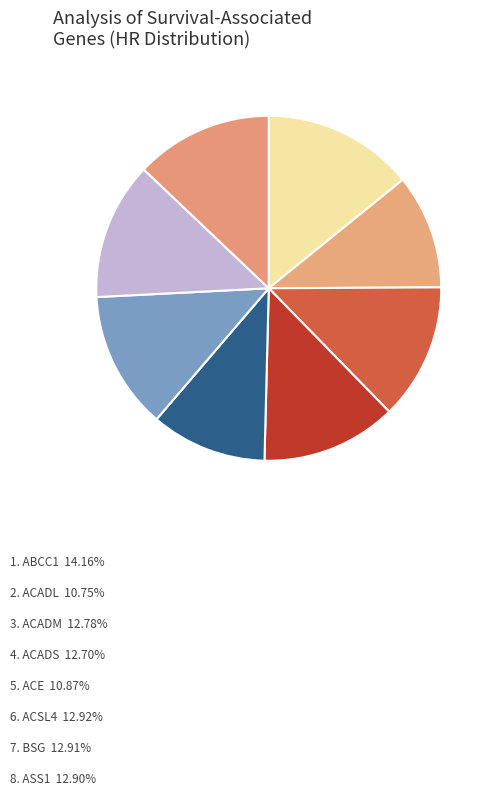

Is there a majority slice in this chart?

No